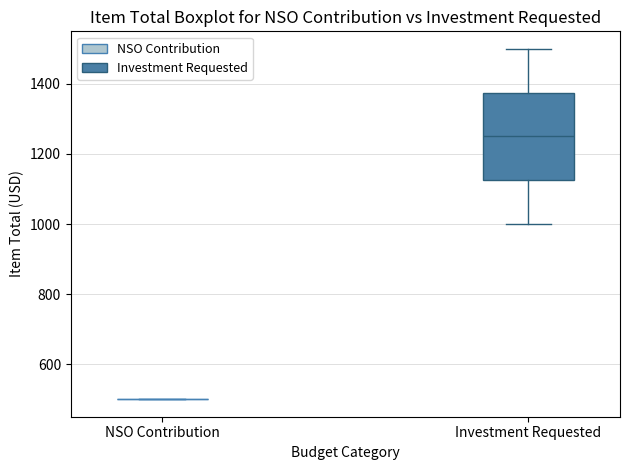

Where does the upper whisker of the box for Investment Requested end on the y-axis? The values are not printed on the chart, so give them approximately, as read against the axis.

1500